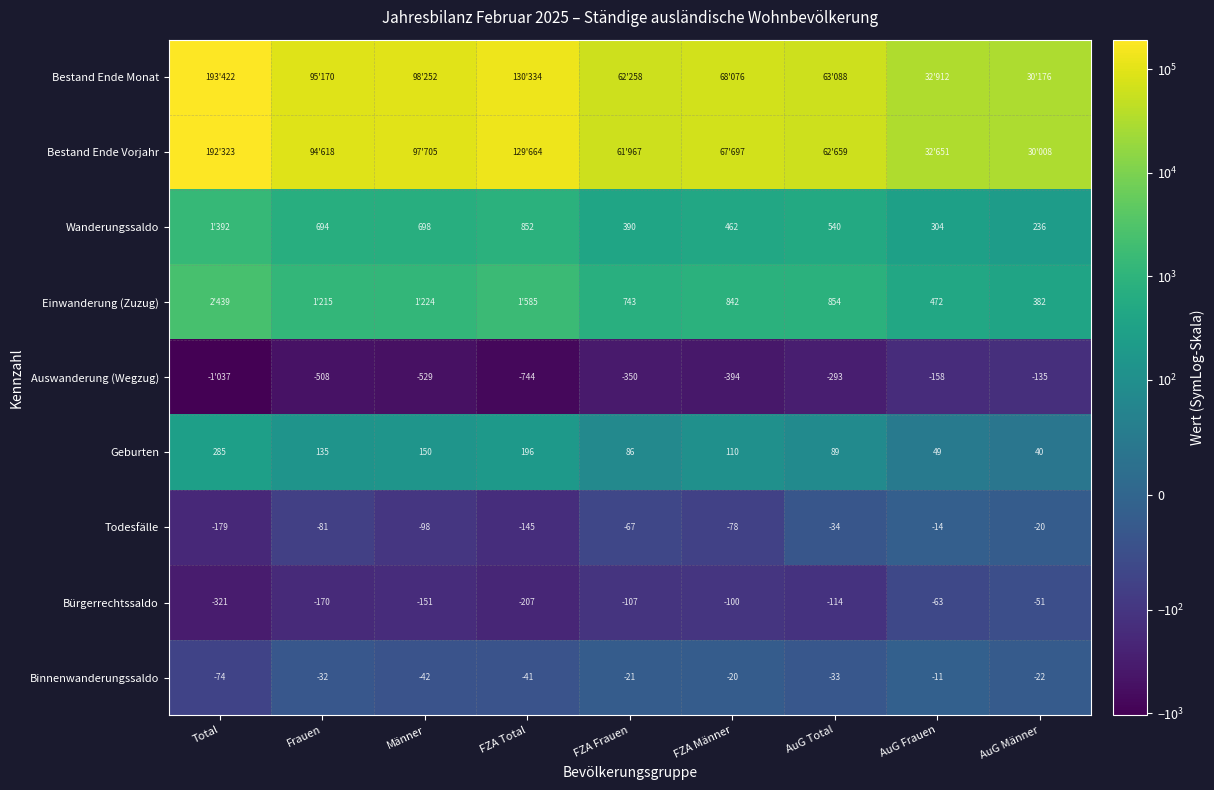

What is the greatest value displayed?

193422